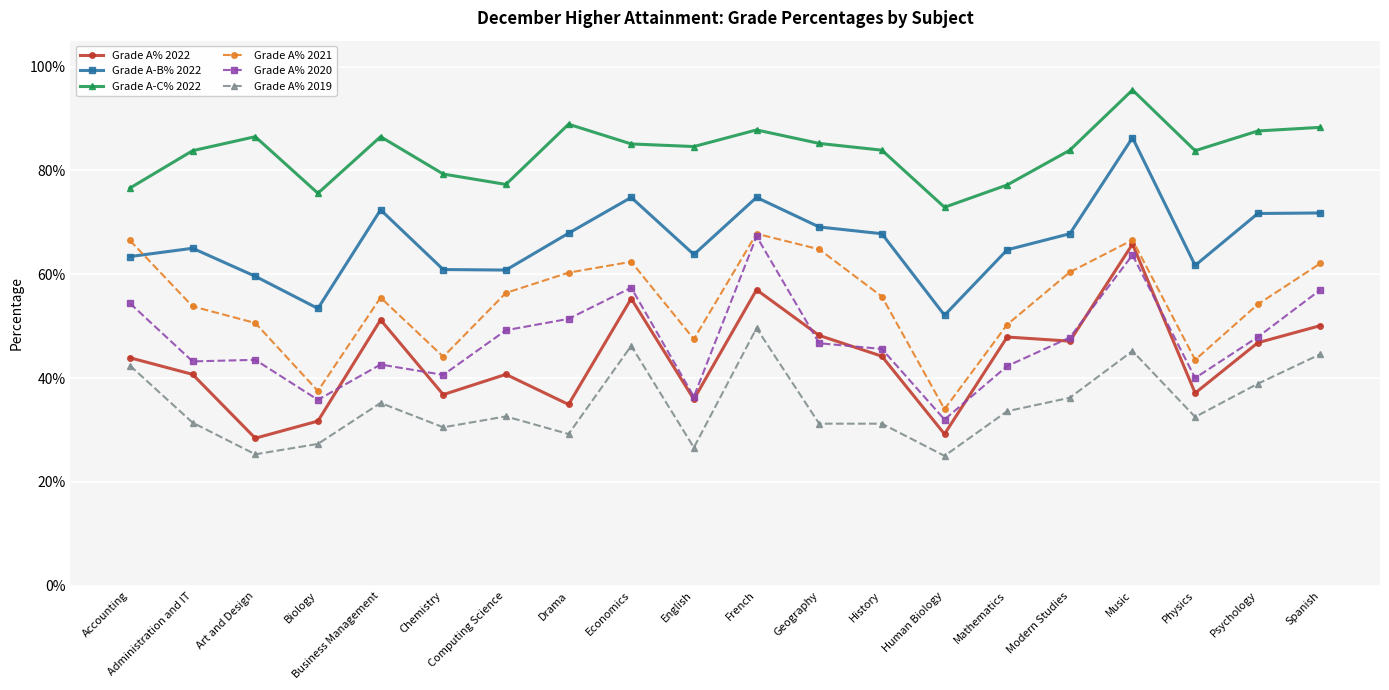

Is this an area chart (filled region under the line)?

No